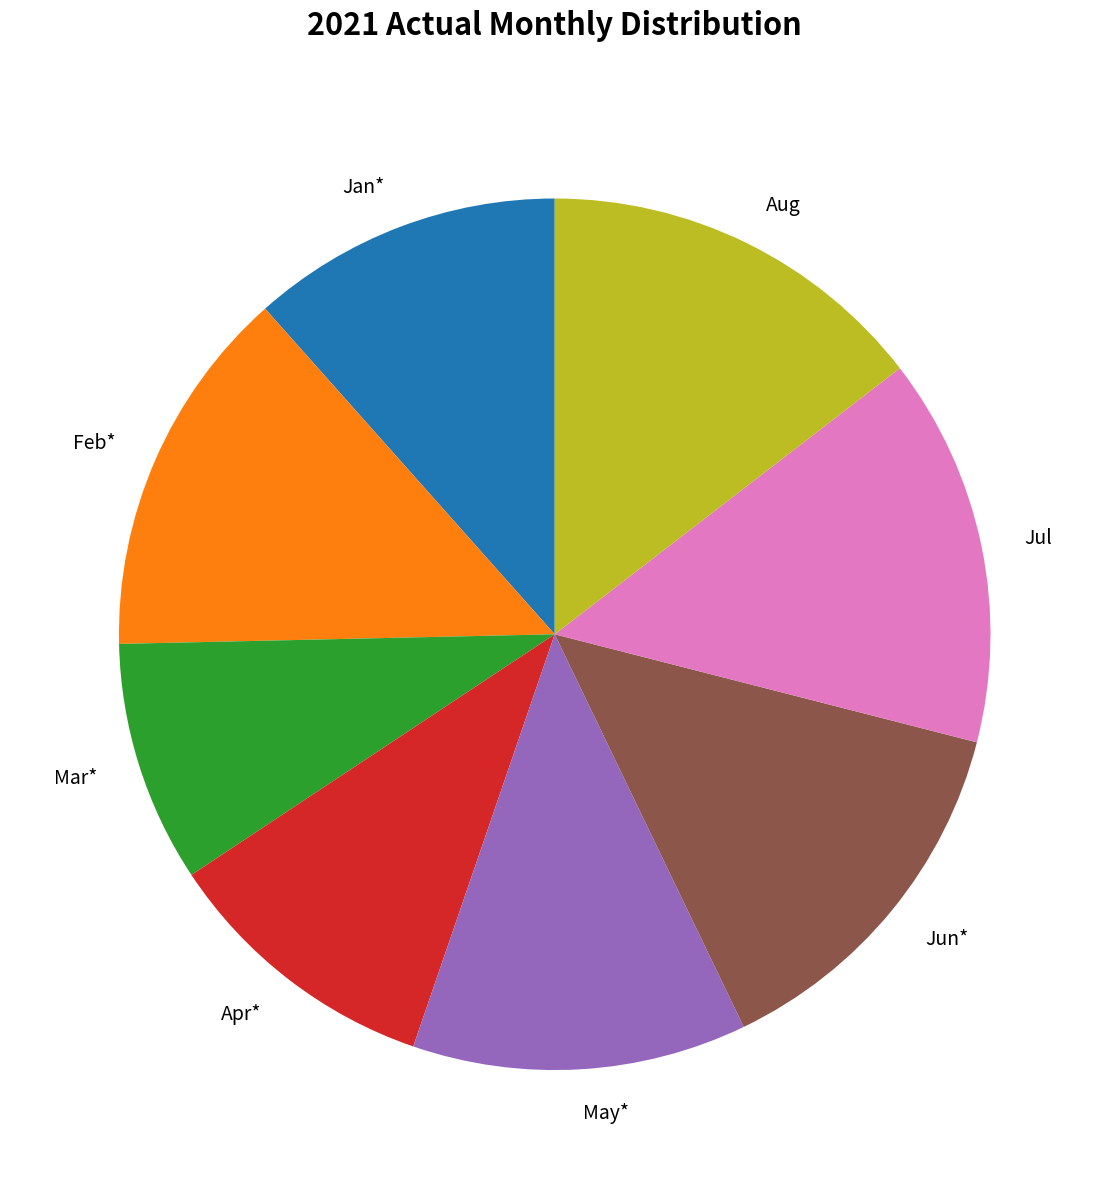

How many slices are in this pie chart?

8